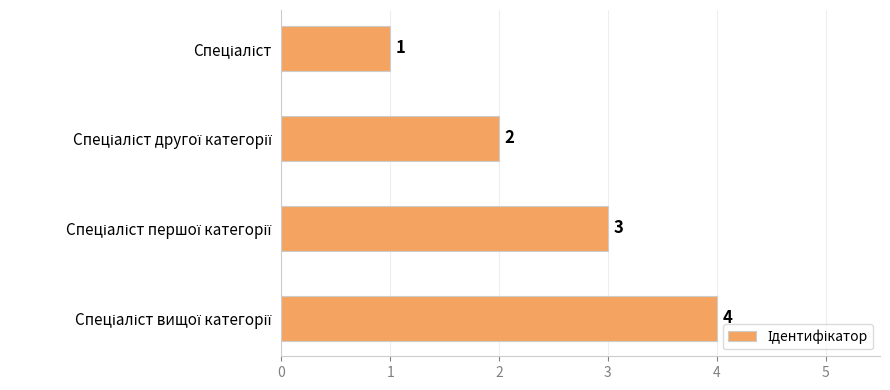

How many values are between 2 and 4?

3